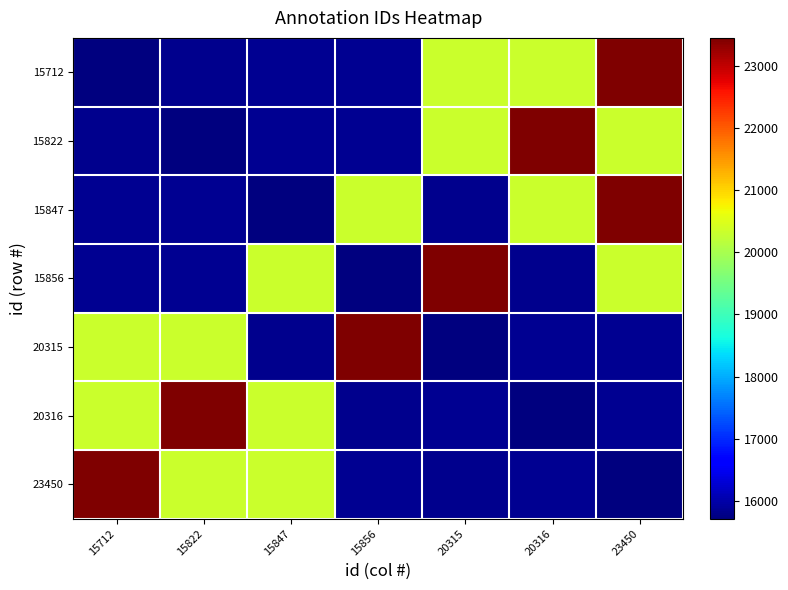

Reading right to left, transcribe all the data shown in this chart.

15712: 23450=23450	20316=20316	20315=20315	15856=15856	15847=15847	15822=15822	15712=15712
15822: 23450=20315	20316=23450	20315=20316	15856=15847	15847=15856	15822=15712	15712=15822
15847: 23450=23450	20316=20316	20315=15822	15856=20315	15847=15712	15822=15856	15712=15847
15856: 23450=20316	20316=15822	20315=23450	15856=15712	15847=20315	15822=15847	15712=15856
20315: 23450=15847	20316=15856	20315=15712	15856=23450	15847=15822	15822=20316	15712=20315
20316: 23450=15847	20316=15712	20315=15856	15856=15822	15847=20315	15822=23450	15712=20316
23450: 23450=15712	20316=15856	20315=15822	15856=15847	15847=20316	15822=20315	15712=23450